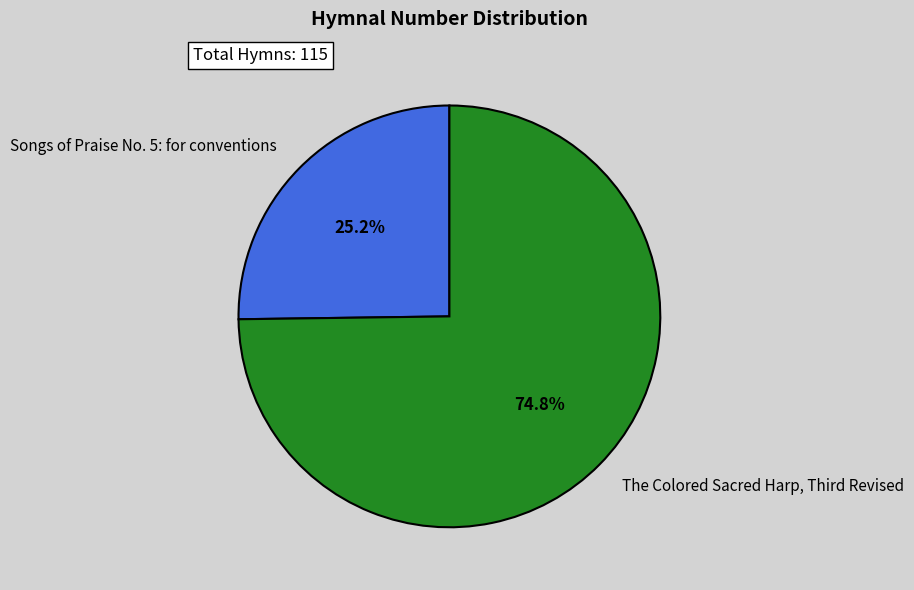

The Songs of Praise No. 5: for conventions slice represents 31% of the pie. True or false?

False